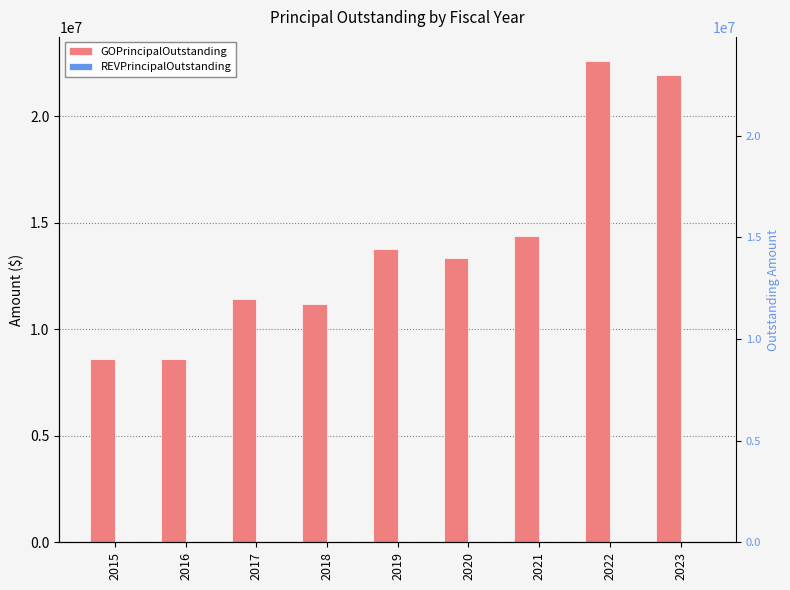

How many series are shown in this chart?

2